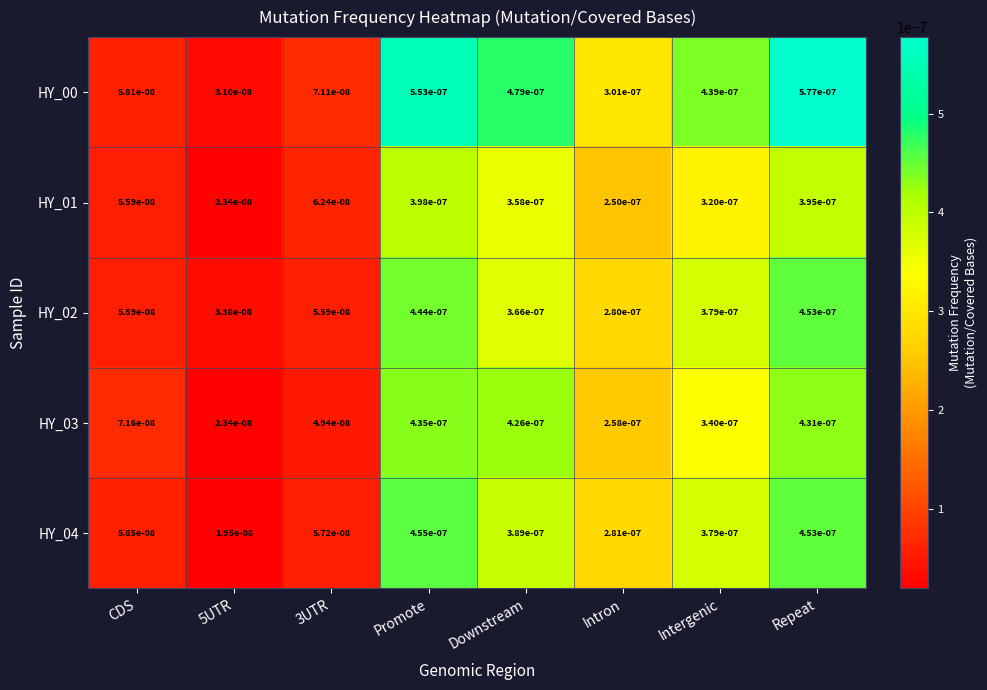

Rank the series by their maximum value, from highest to lowest.

HY_00, HY_04, HY_02, HY_03, HY_01